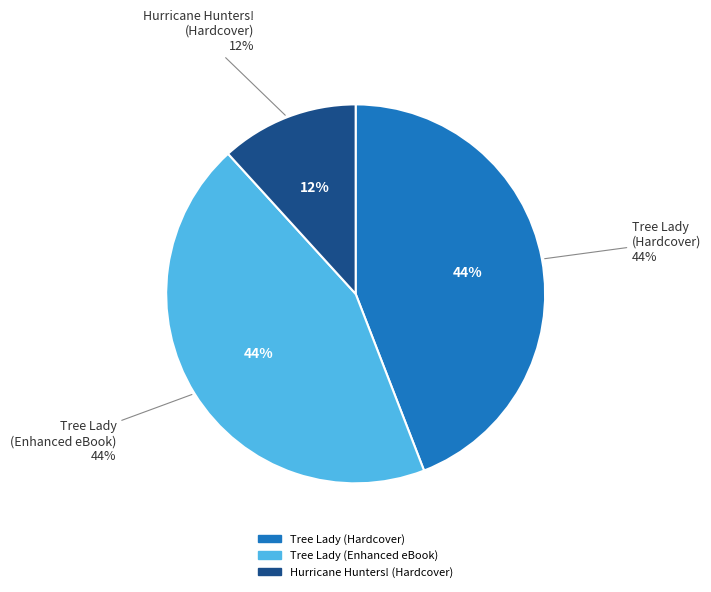

What percentage is the Hurricane Hunters! (Hardcover) slice, to the nearest percent?

12%